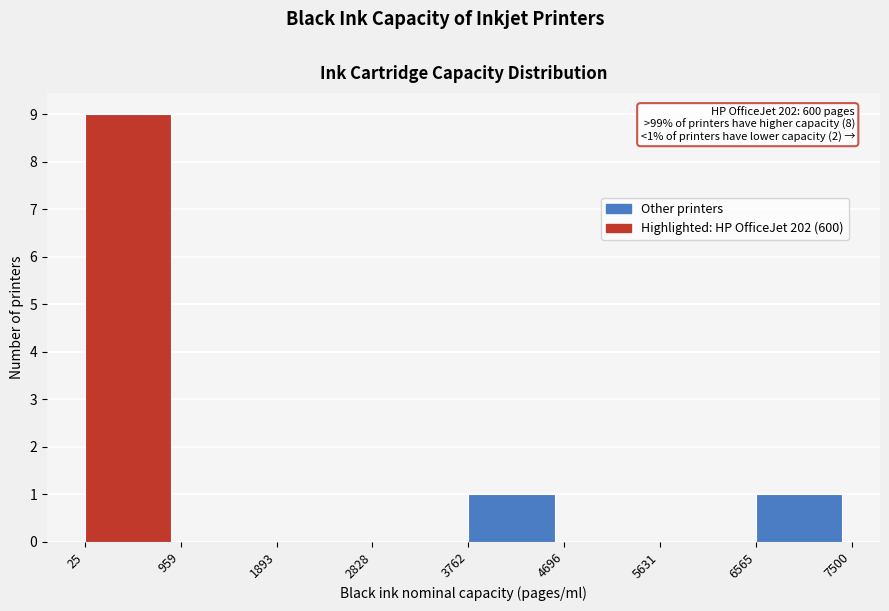

Over which range of the x-axis is the bar tallest?

25 to 959